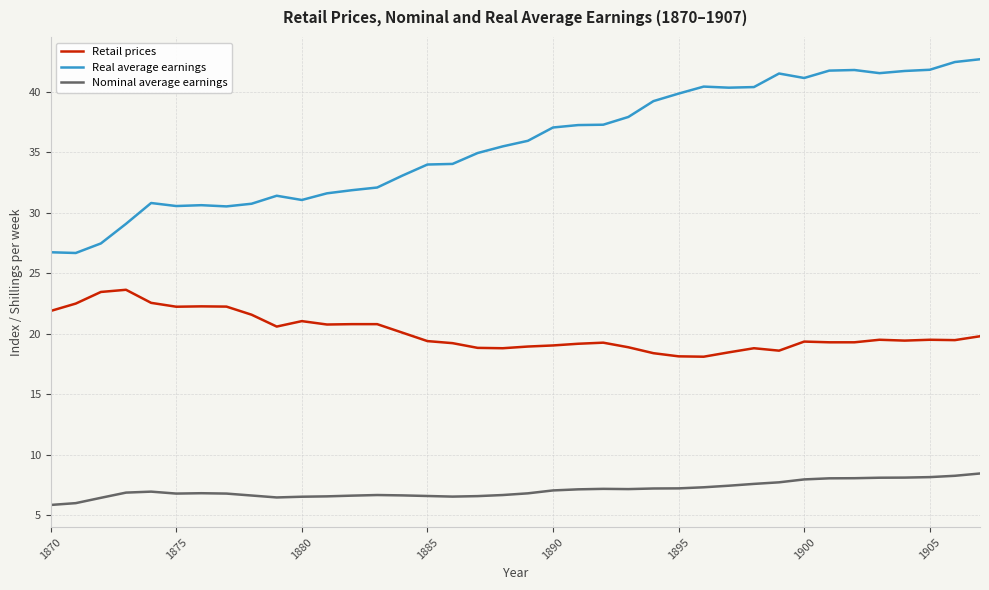

True or false: Retail prices and Nominal average earnings intersect in this chart.

False